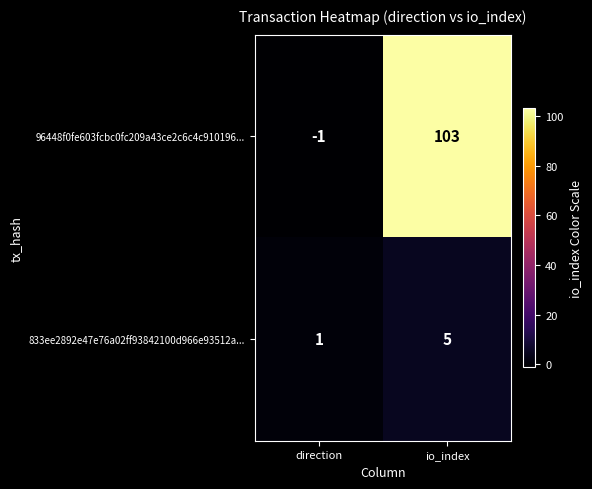

The value of 96448f0fe603fcbc0fc209a43ce2c6c4c910196... at io_index is 103. True or false?

True